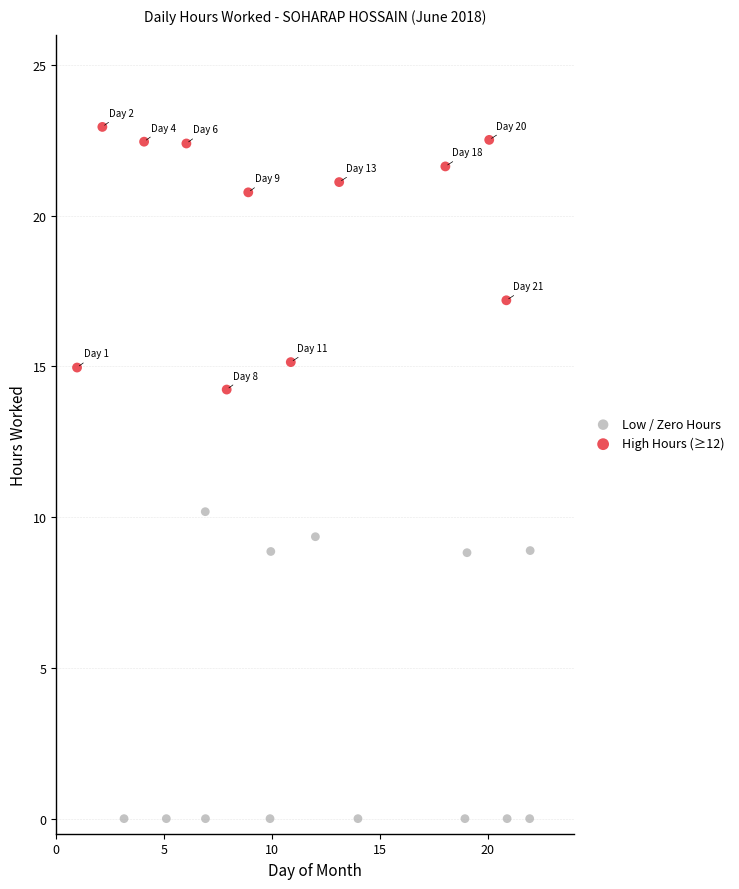

Which series has the widest spread of Y values?

Low / Zero Hours